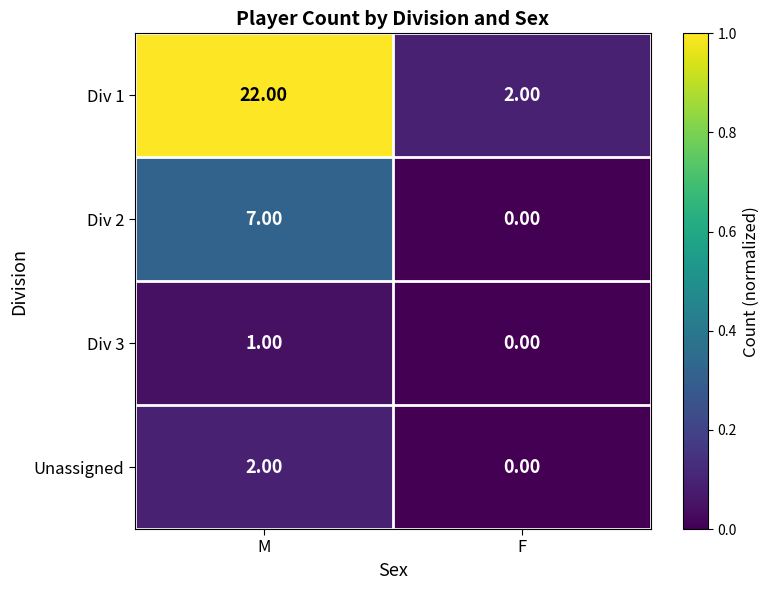

Which series has the largest total across all categories?

Div 1